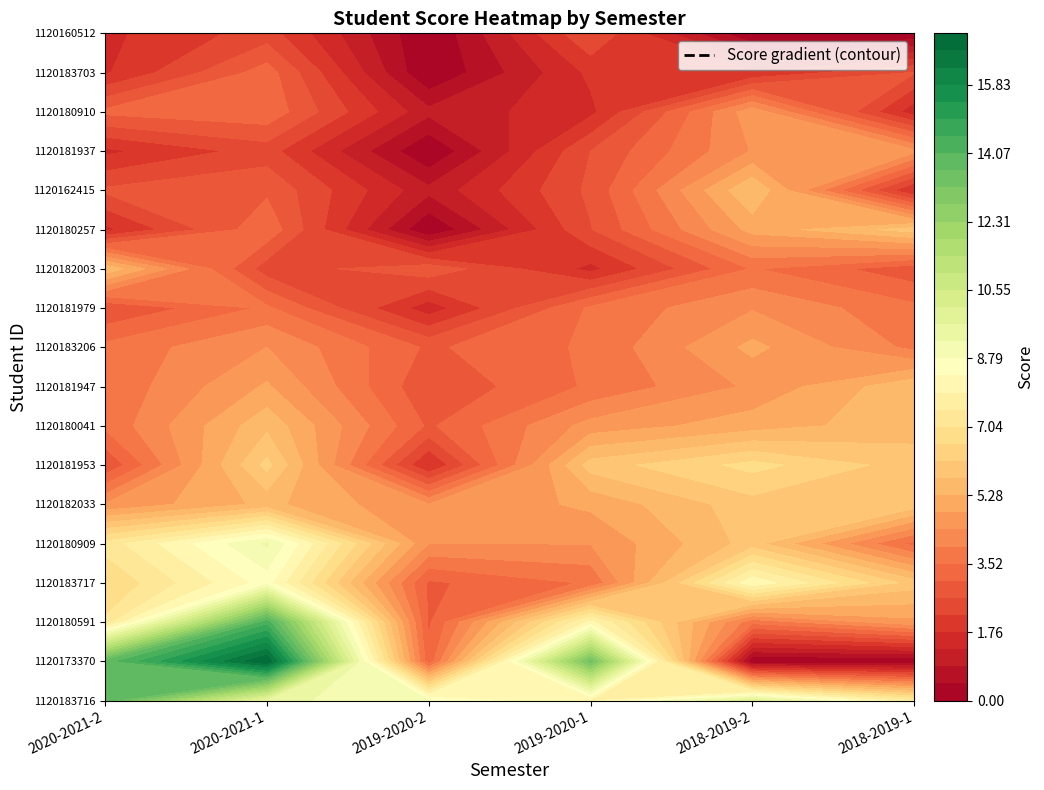

What is the difference between the 1120182003 values at 2018-2019-2 and 2018-2019-1?

0.8